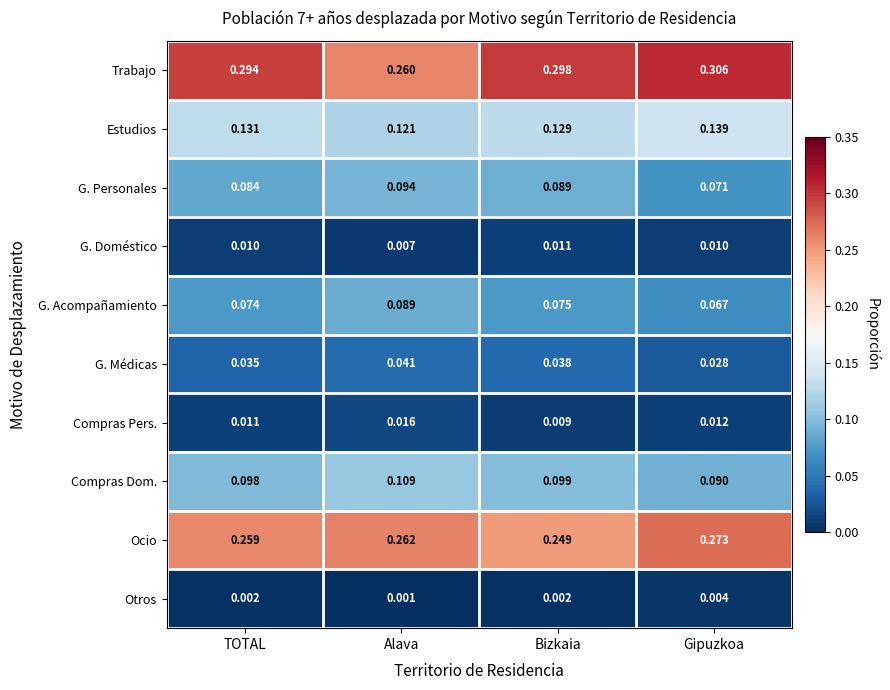

Which series has the largest total across all categories?

Trabajo